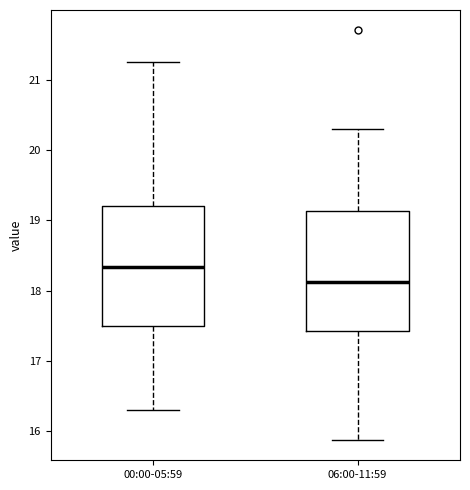

Where does the median line of the box for 06:00-11:59 sit on the y-axis? The values are not printed on the chart, so give them approximately, as read against the axis.

18.1